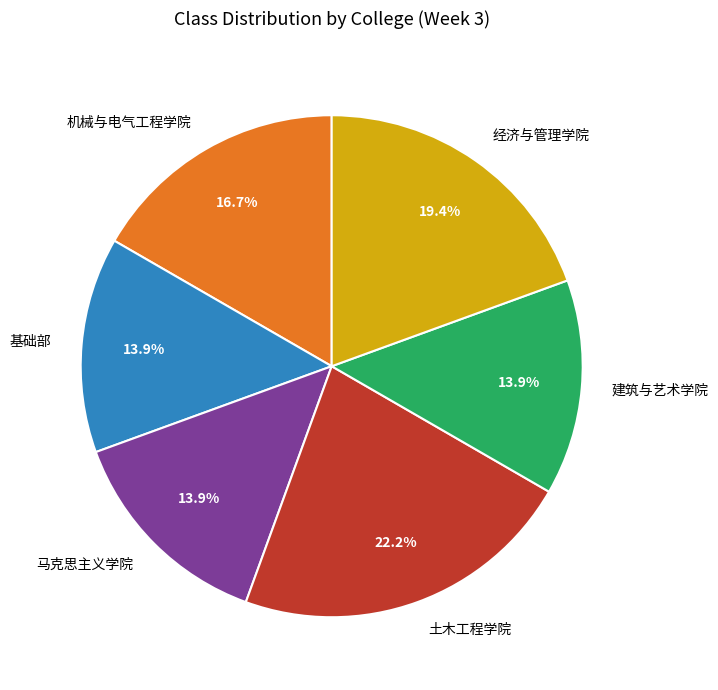

Which category has the biggest portion of the pie?

土木工程学院